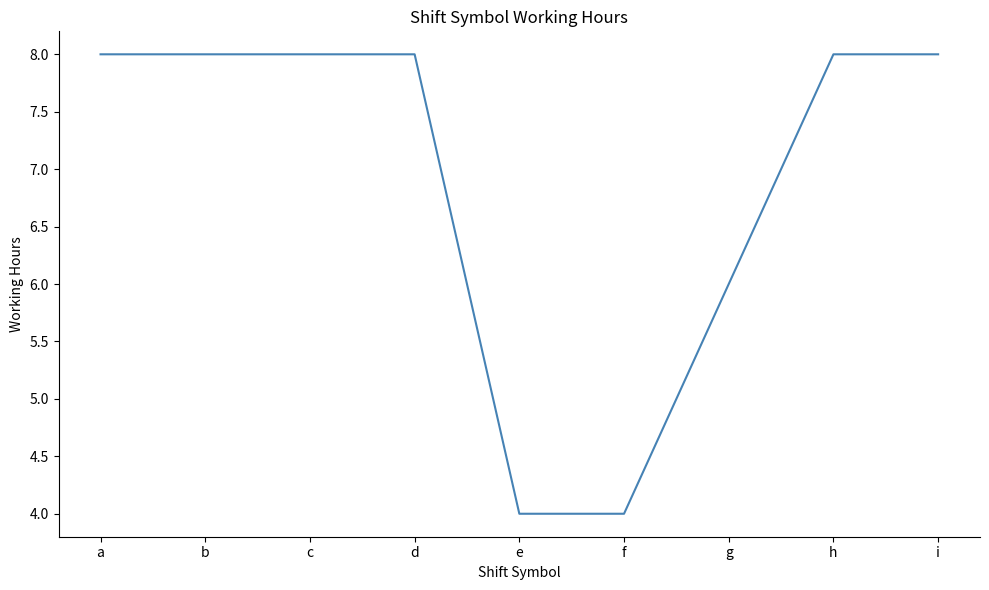

True or false: the data shows 8.0 at a.

True